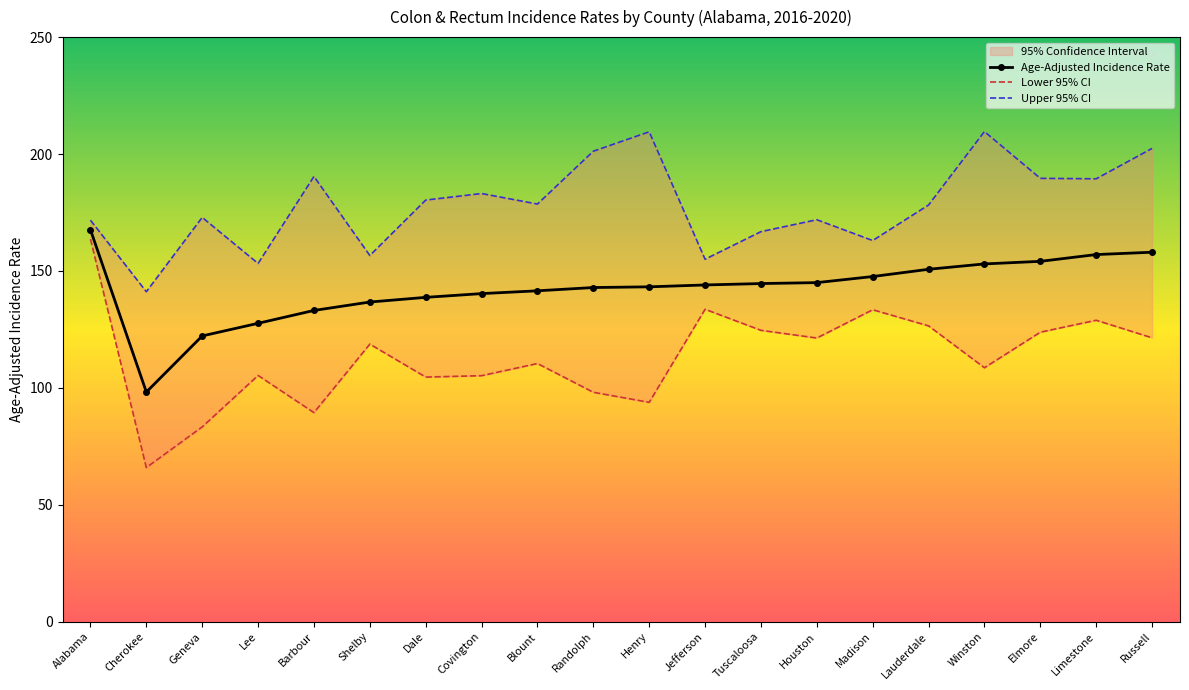

How many interior local valleys does the Age-Adjusted Incidence Rate series have?

1